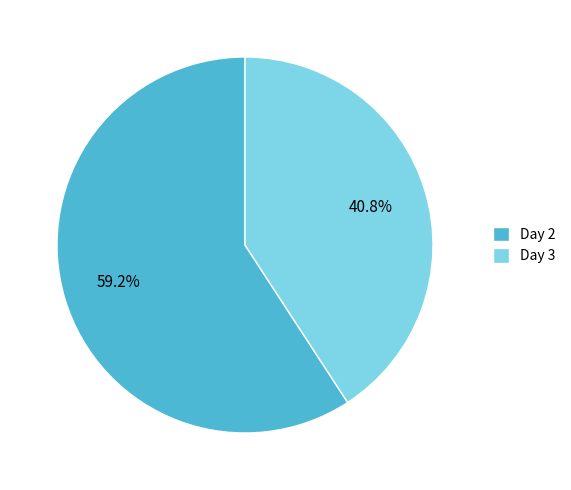

Is it true that Day 2 is 59% of the pie?

True